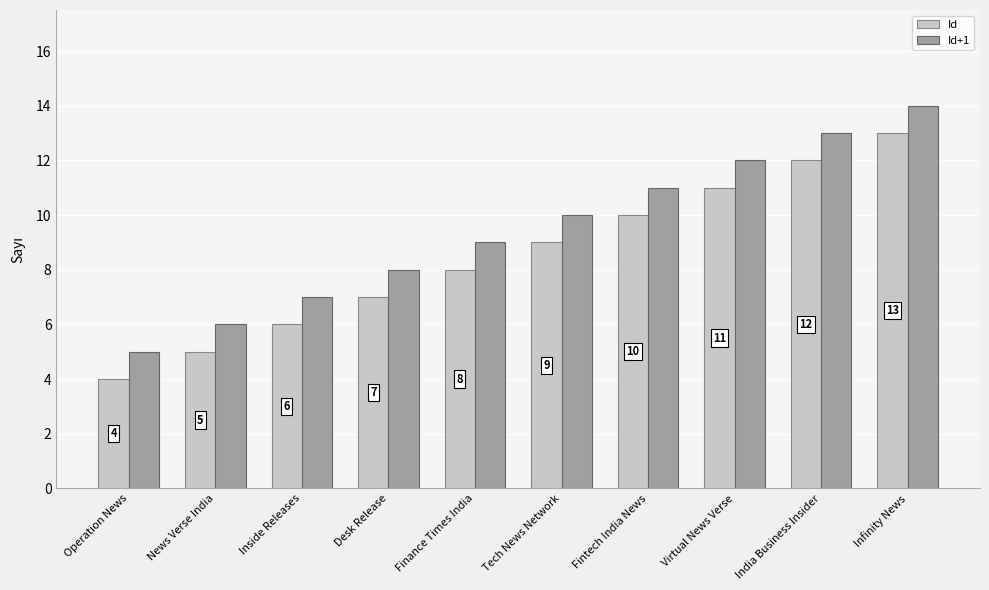

Reading left to right, extract all data points from this chart.

Id: 4	5	6	7	8	9	10	11	12	13
Id+1: 5	6	7	8	9	10	11	12	13	14